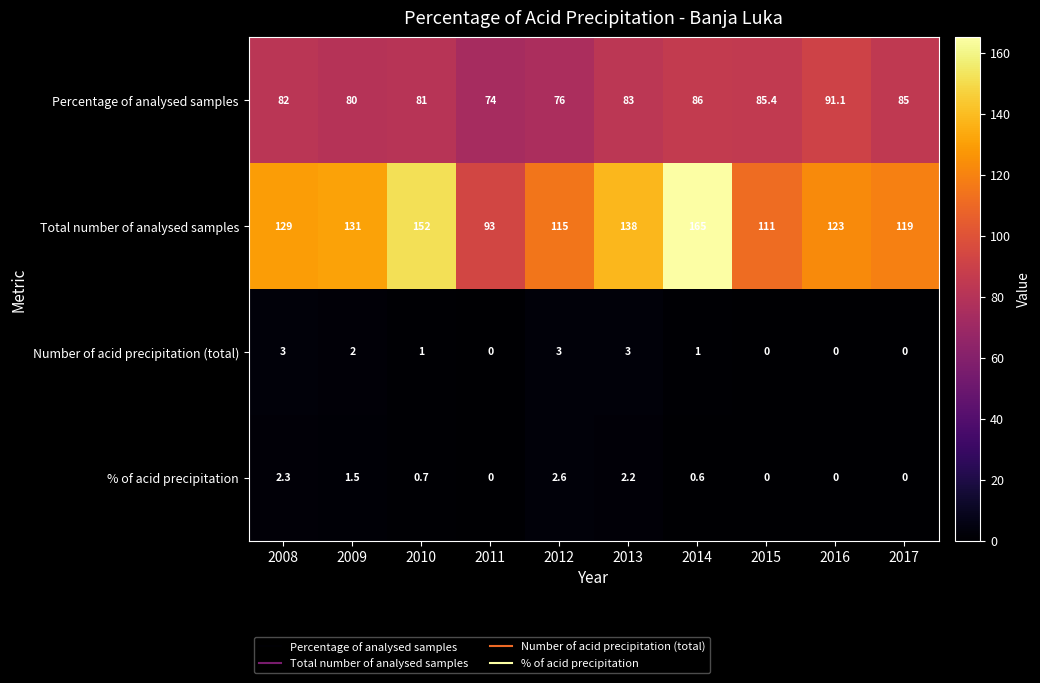

Which category has the highest value in the Percentage of analysed samples series?

2016